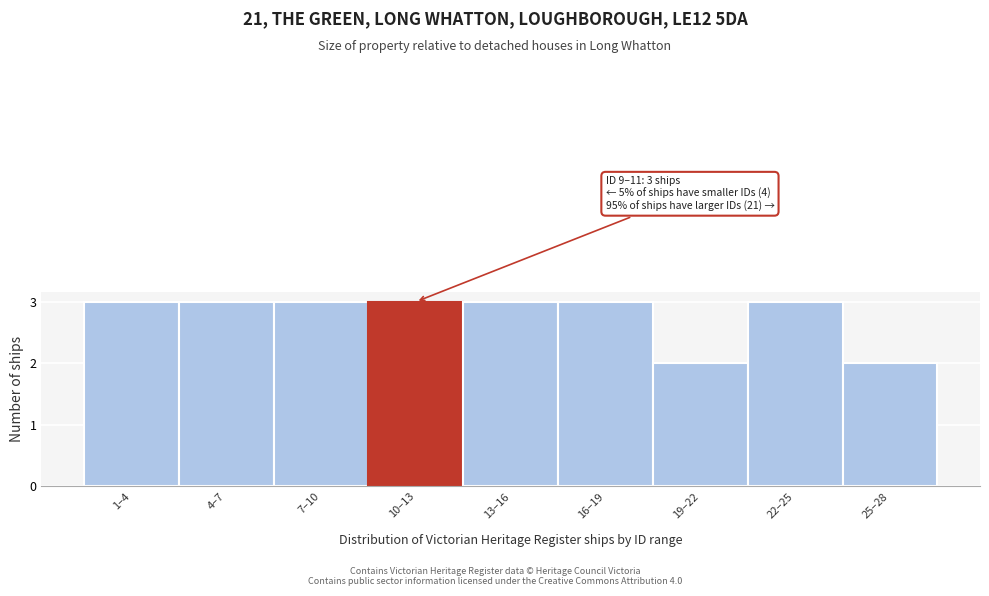

Reading left to right, what are all the values shown in this chart?

3	3	3	3	3	3	2	3	2